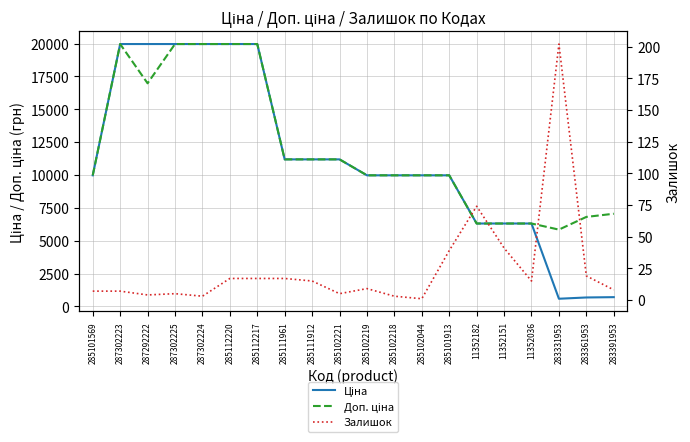

How many interior local peaks does the Доп. ціна series have?

1